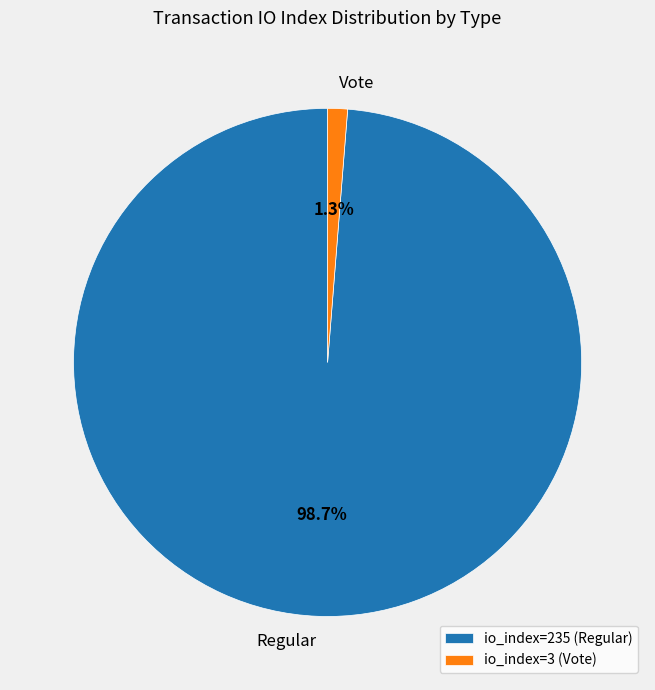

To the nearest percent, what is the difference between the io_index=3 (Vote) and io_index=235 (Regular) slice percentages?

97%